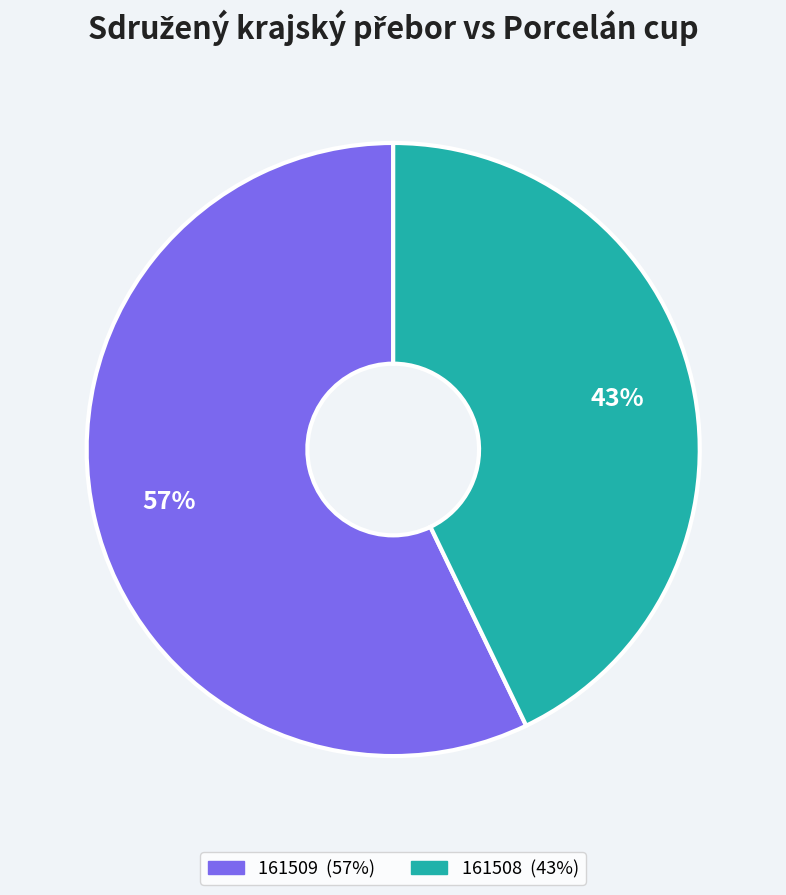

Which category accounts for the majority?

161509